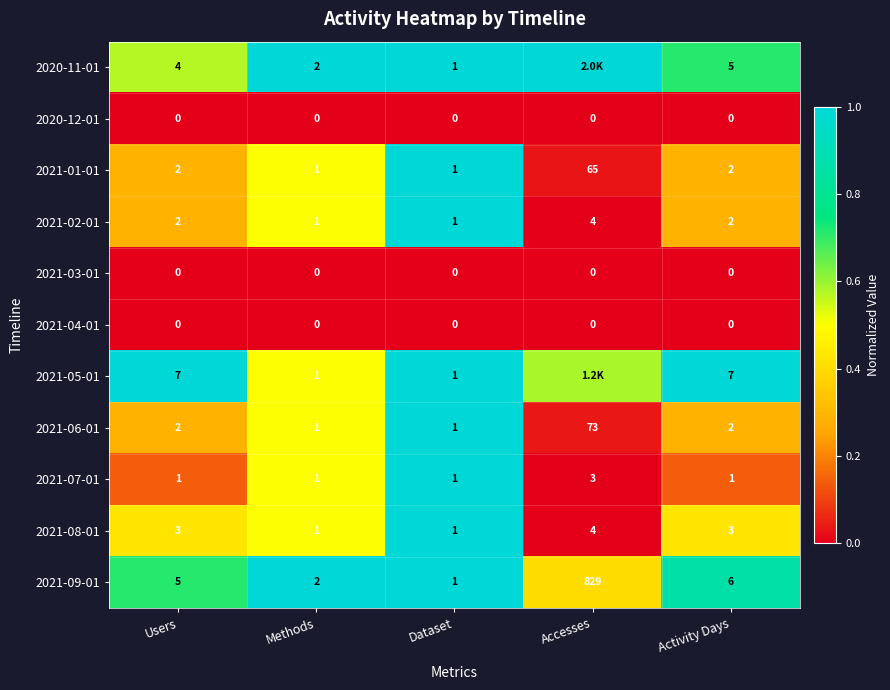

Is the value of 2021-09-01 at Methods greater than the value of 2021-01-01 at Dataset?

Yes